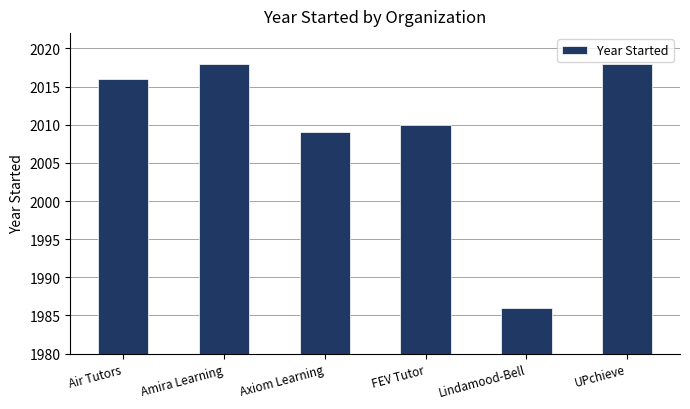

The value at FEV Tutor is 2010. True or false?

True